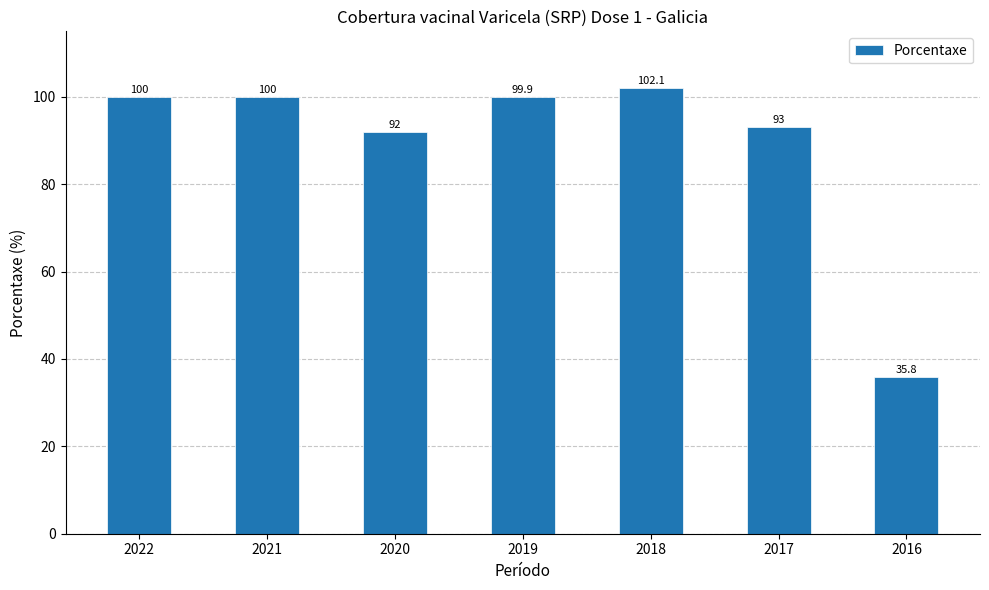

Reading right to left, list all the values displayed in this chart.

35.8	93.0	102.1	99.9	92.0	100.0	100.0